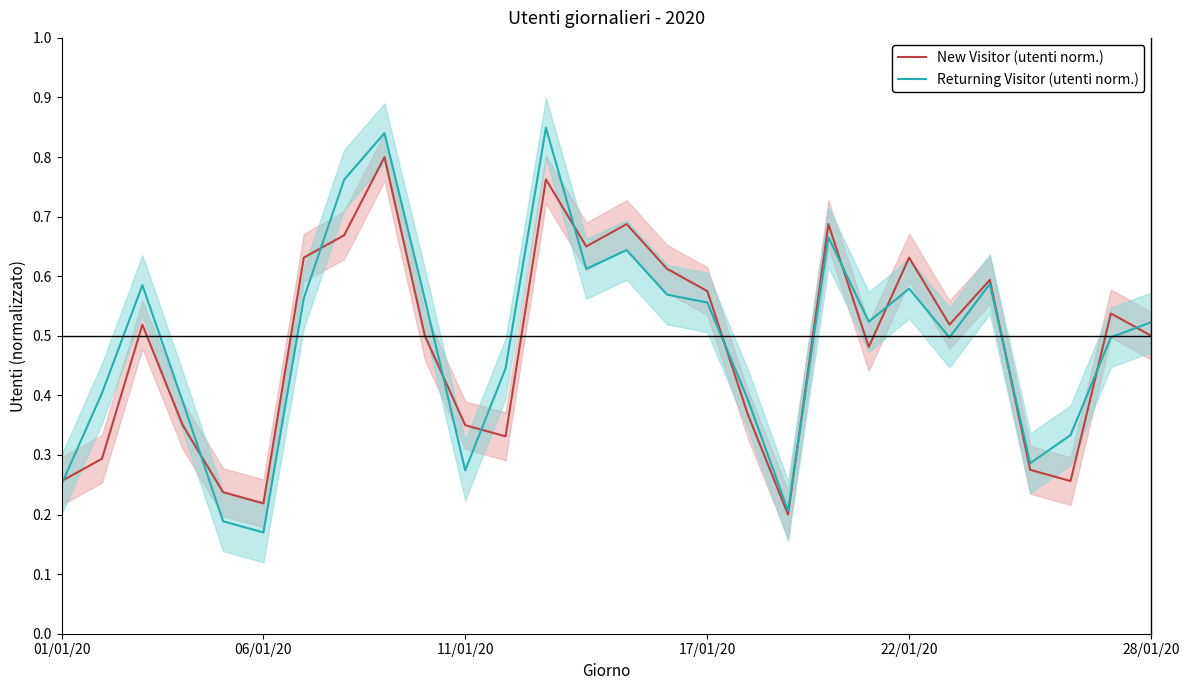

Is the value of Returning Visitor (utenti norm.) at 12 greater than the value of New Visitor (utenti norm.) at 17/01/20?

Yes